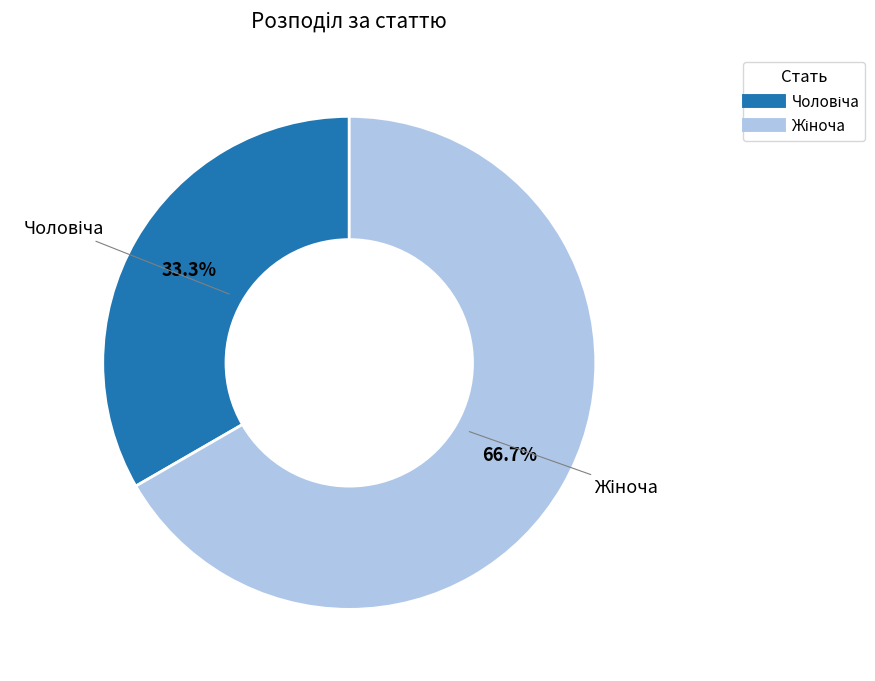

Is there a majority slice in this chart?

Yes